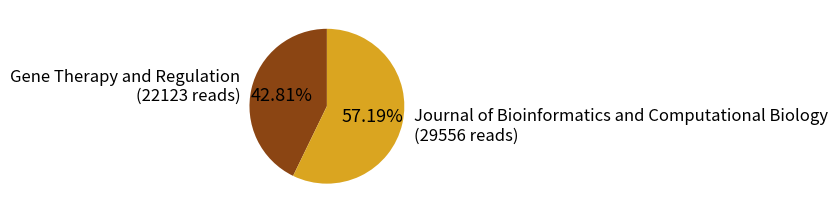

True or false: Journal of Bioinformatics and Computational Biology accounts for 65% of the total.

False